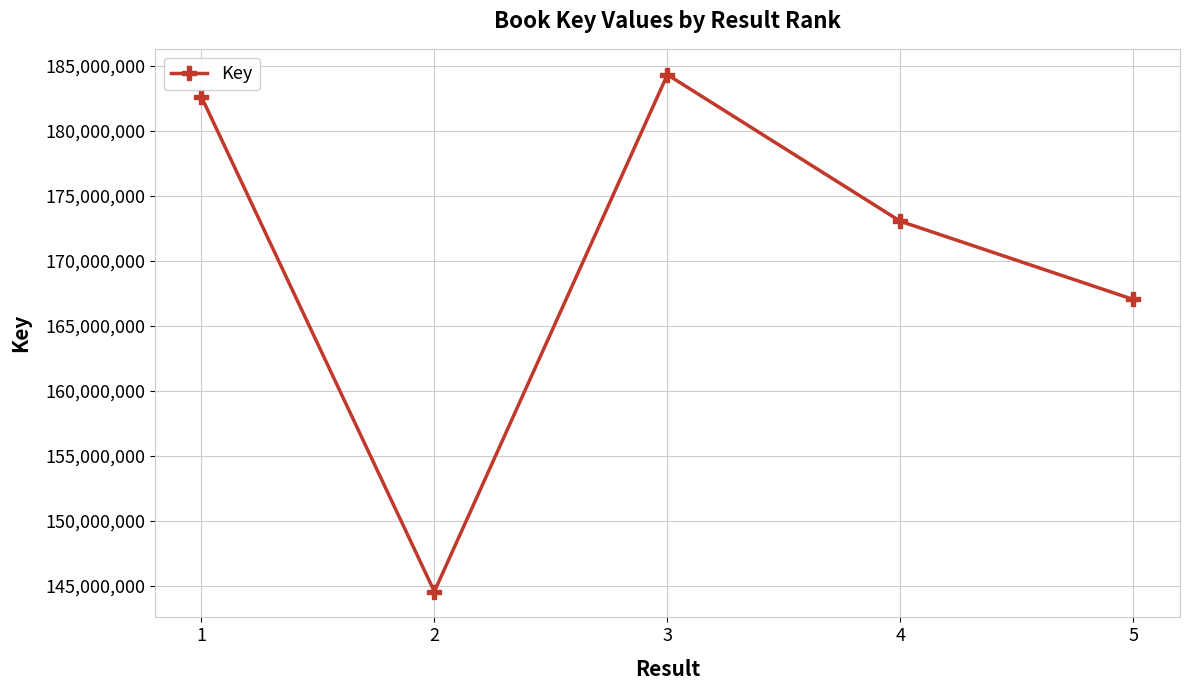

Reading right to left, list all the values displayed in this chart.

5=167023968	4=173044146	3=184331801	2=144538165	1=182637804